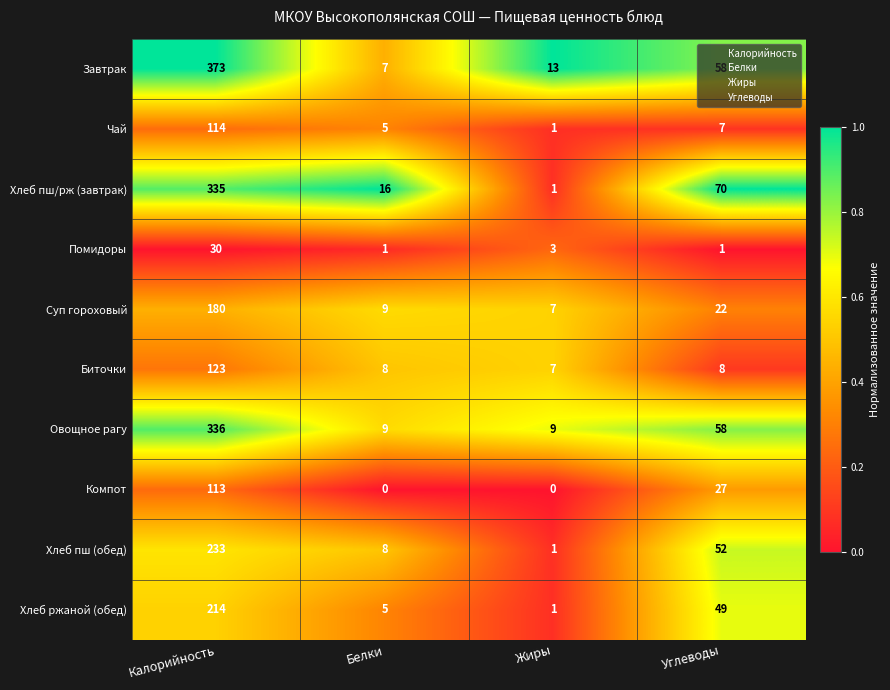

What is the greatest value displayed?

373